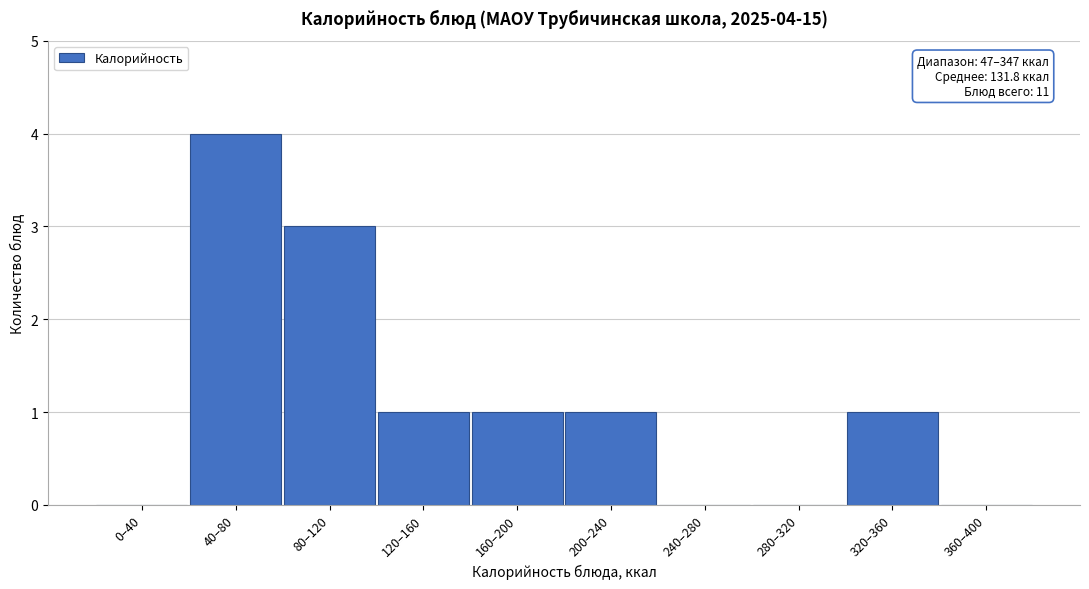

Reading right to left, what are all the values shown in this chart?

360–400=0	320–360=1	280–320=0	240–280=0	200–240=1	160–200=1	120–160=1	80–120=3	40–80=4	0–40=0